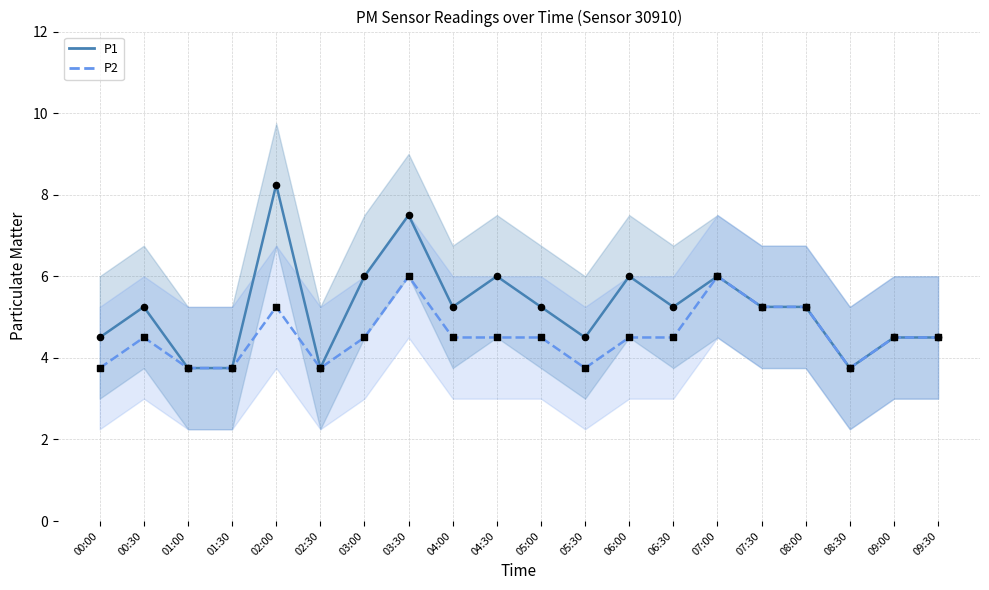

Which series has the widest spread of Y values?

P1